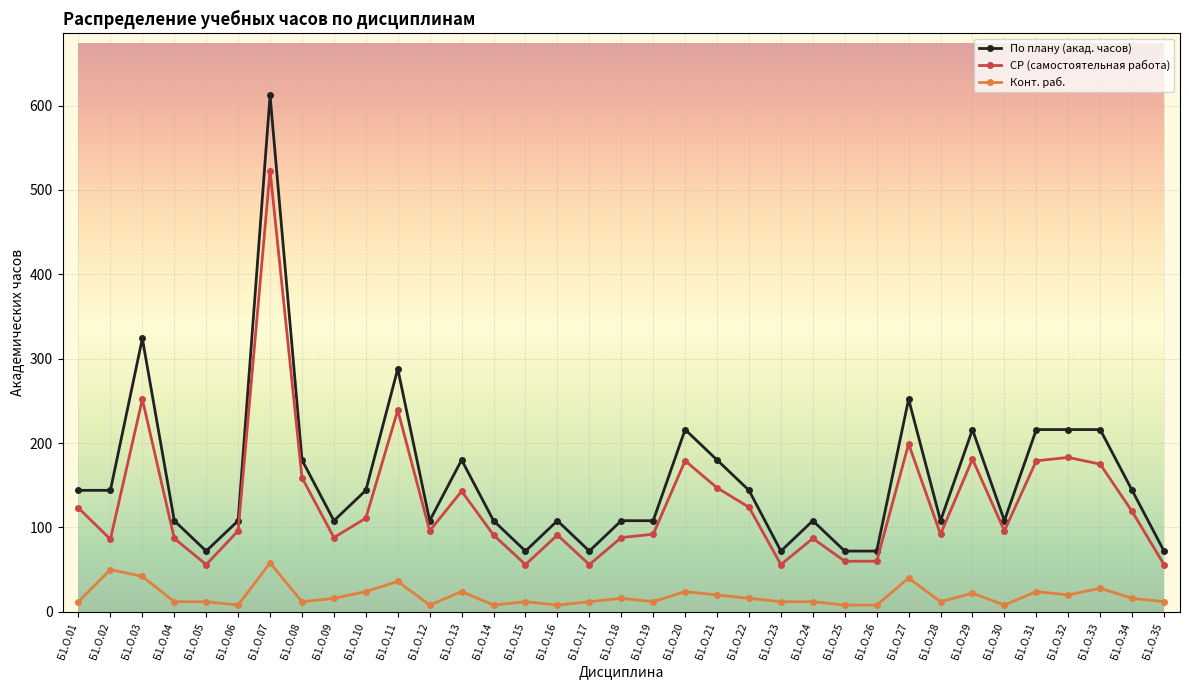

At which label is По плану (акад. часов) closest to 342?

Б1.О.03